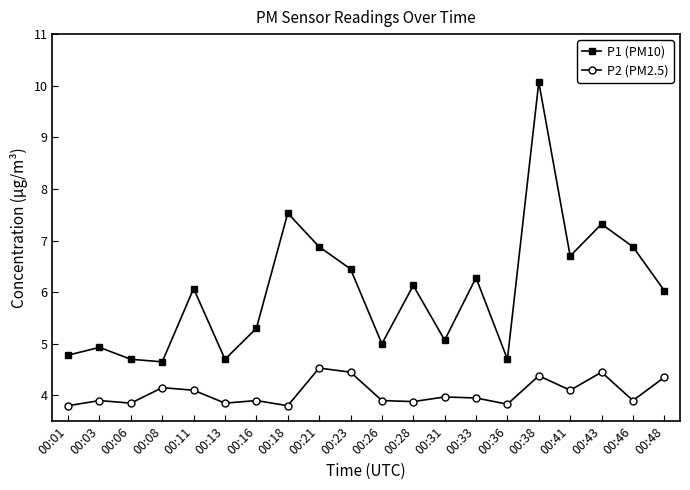

Between 00:16 and 00:43, which series saw the biggest shift?

P1 (PM10)